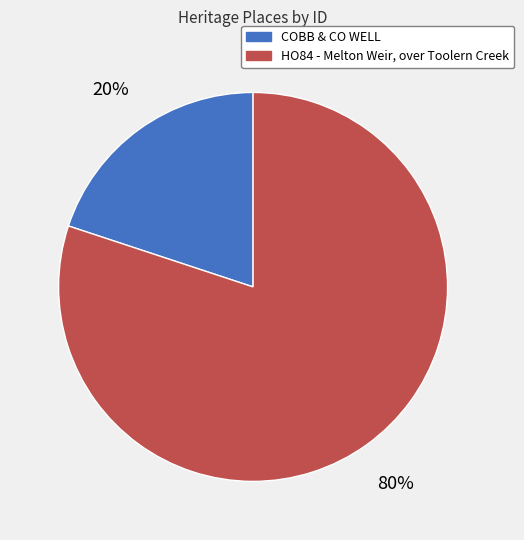

To the nearest percent, what is the average slice percentage?

50%